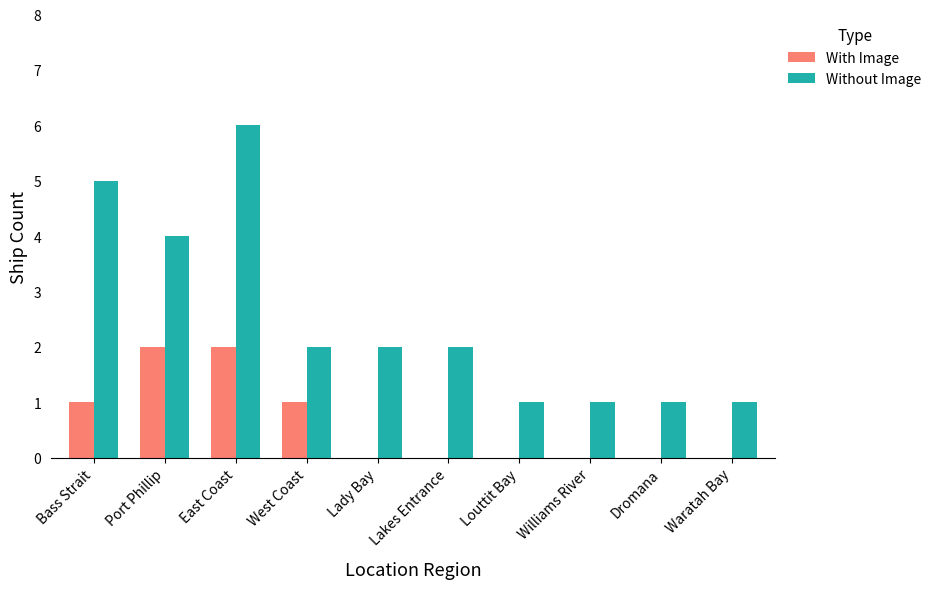

What is the sum of the Without Image values at Lakes Entrance and West Coast?

4